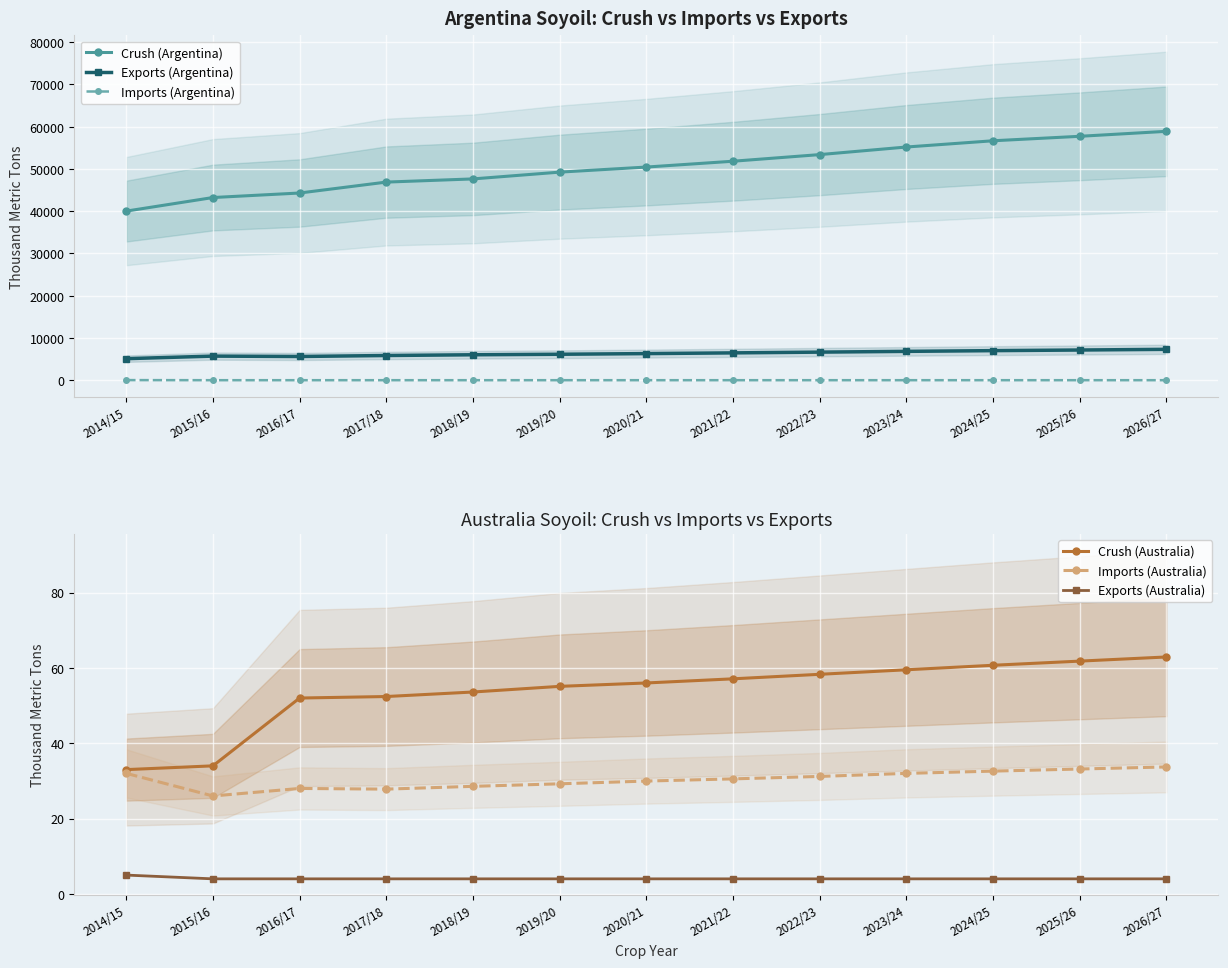

How many lines are shown in the chart?

6